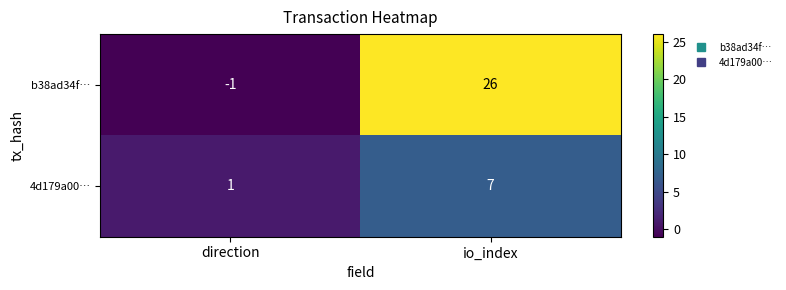

What is the difference between the maximum and minimum values in the 4d179a00… series?

6